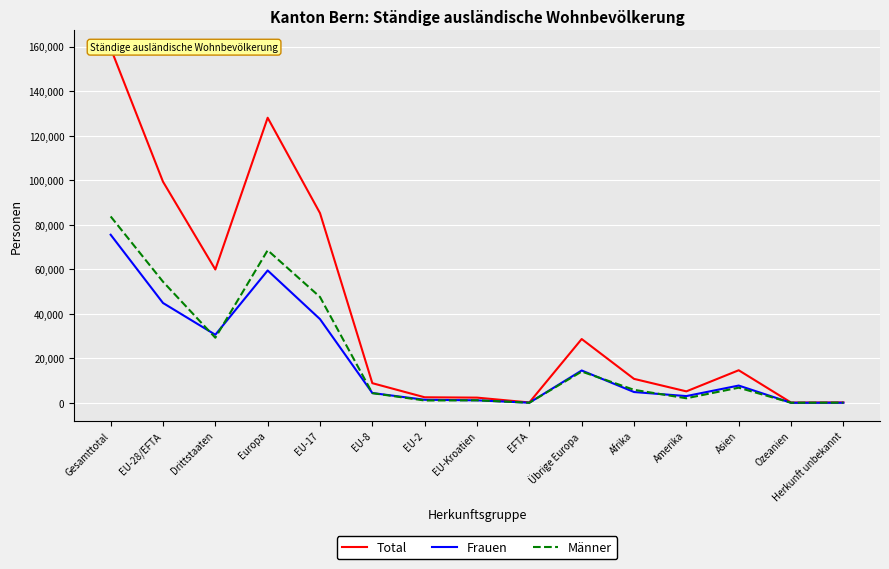

What are all the series names shown in the legend?

Total, Frauen, Männer